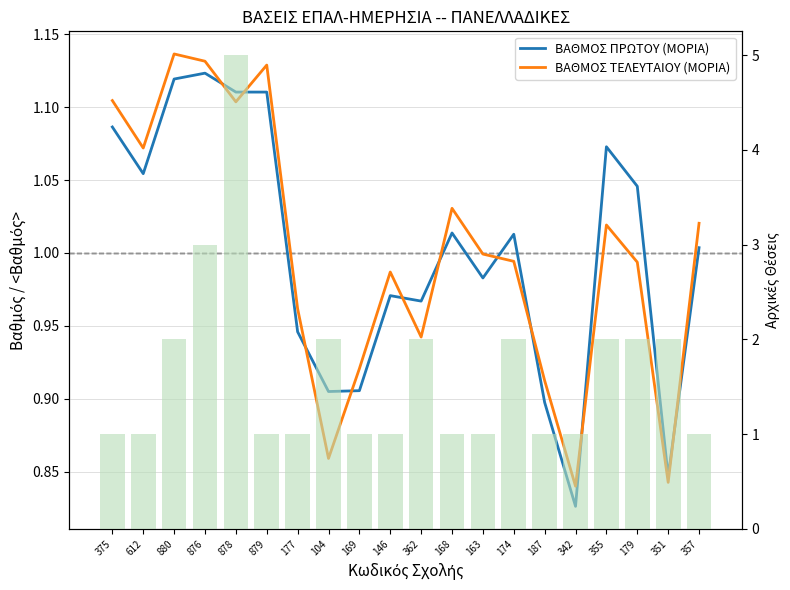

The value of ΒΑΘΜΟΣ ΠΡΩΤΟΥ (ΜΟΡΙΑ) at 612 is 0.2. True or false?

False